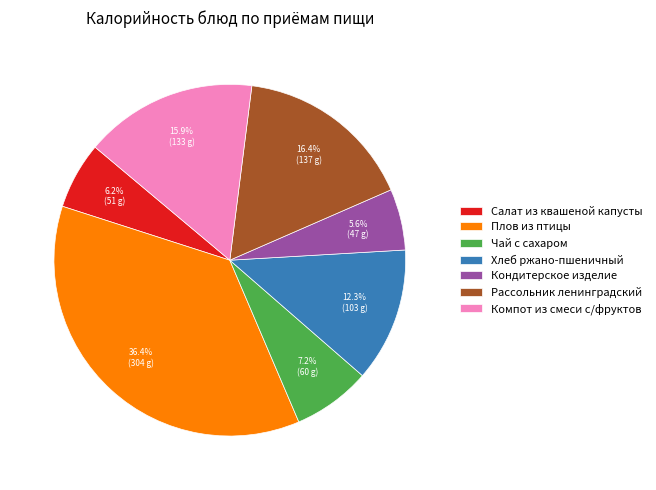

Is it true that Салат из квашеной капусты is 6% of the pie?

True